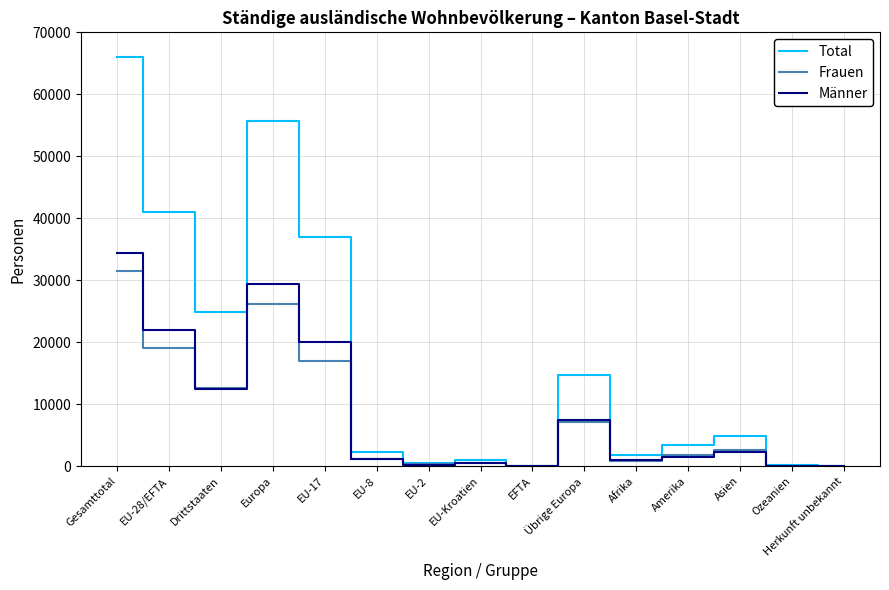

What is the value of the Männer point at the 1st from the left?

34368